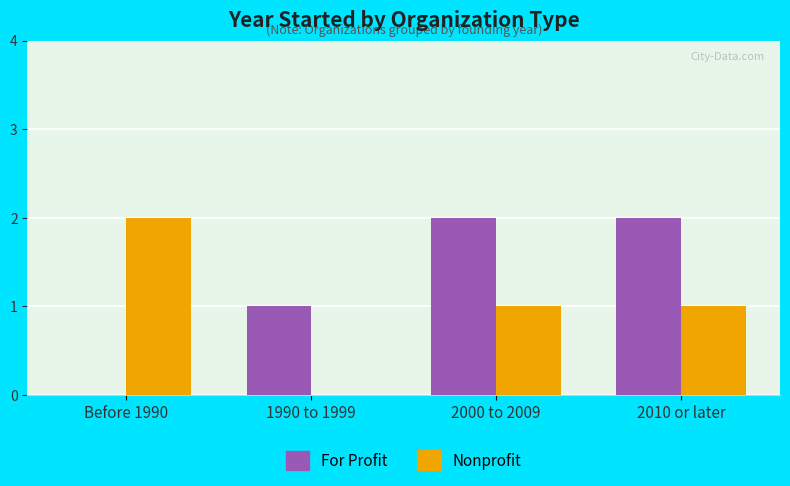

Read the For Profit value at 2010 or later.

2